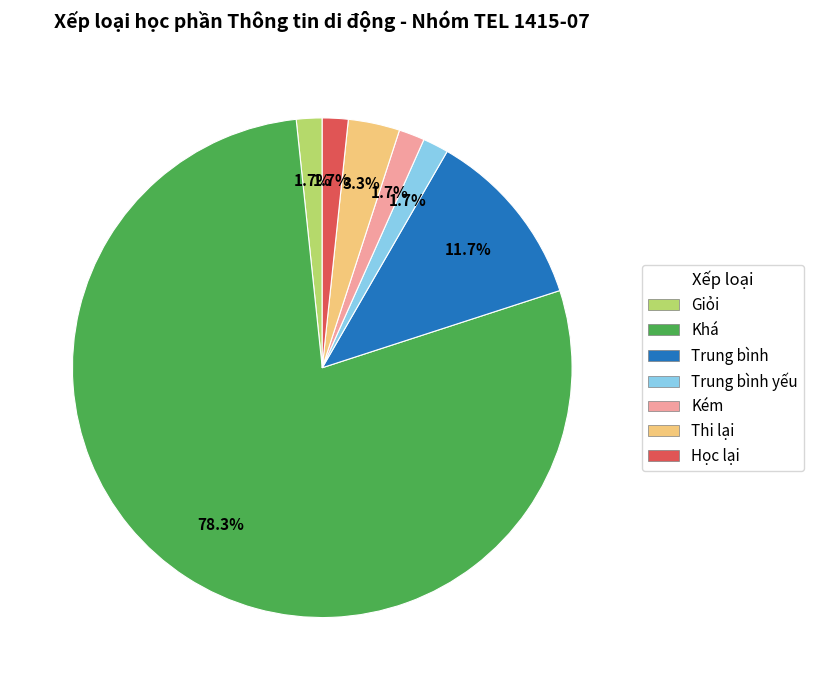

Is there any slice that represents more than half of the pie?

Yes